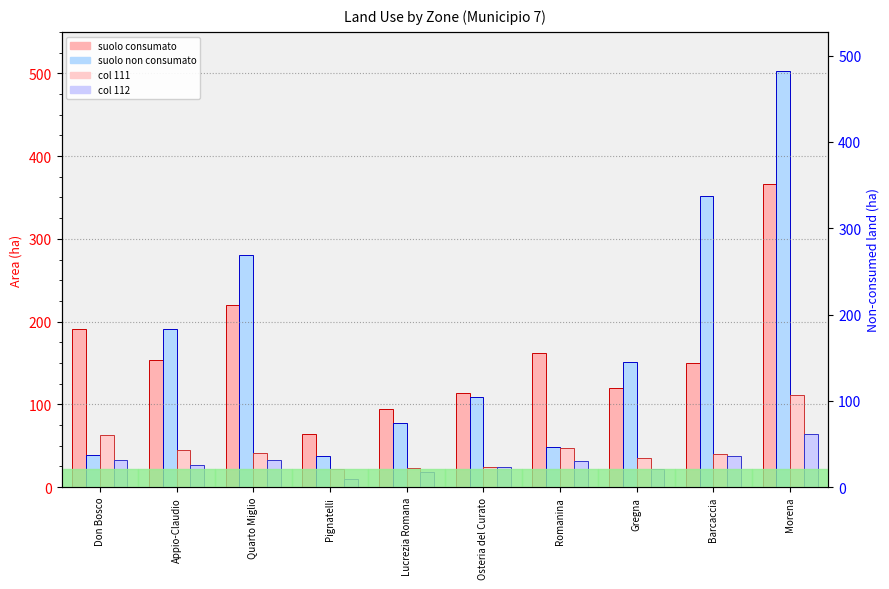

Which series has the largest range (max minus min)?

suolo non consumato